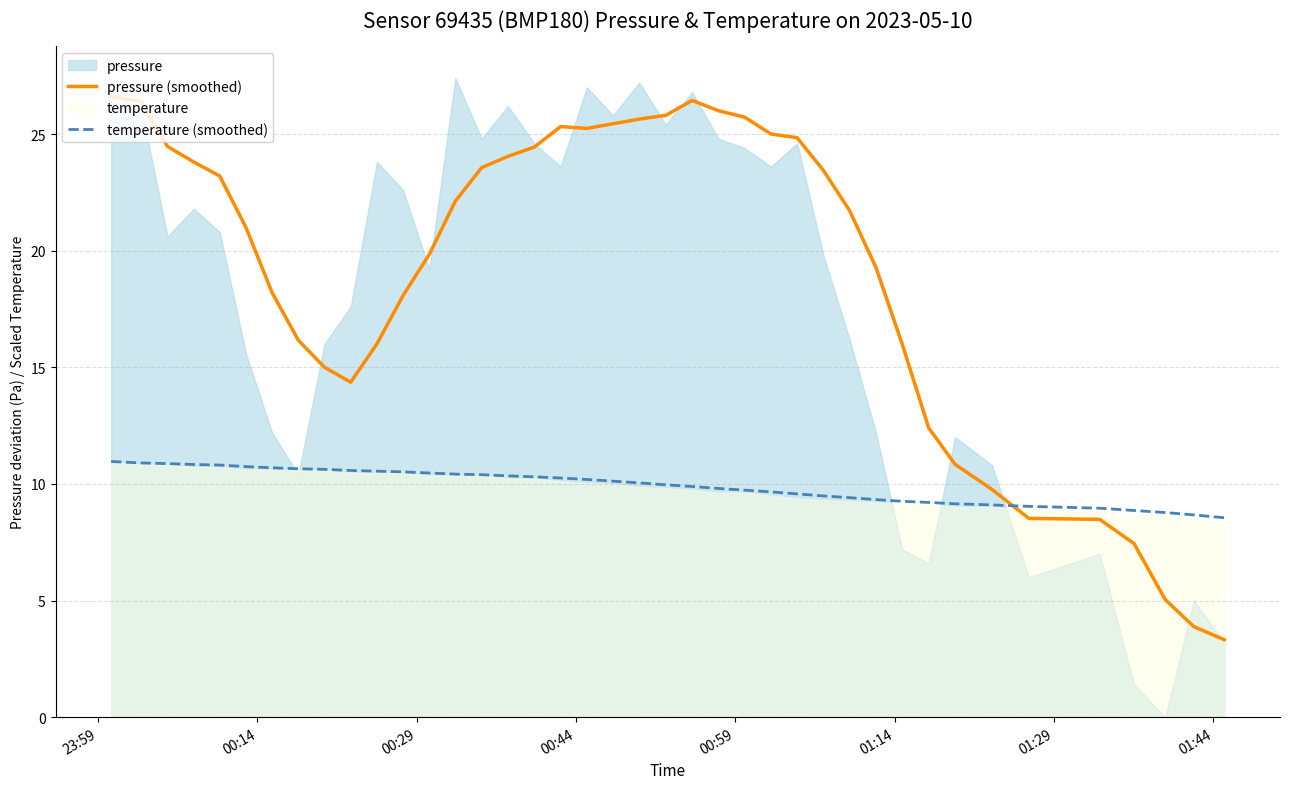

How many lines are shown in the chart?

2